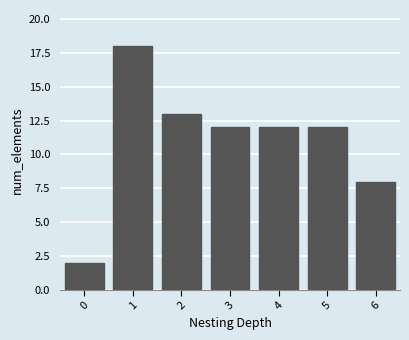

Reading left to right, extract all data points from this chart.

2	18	13	12	12	12	8